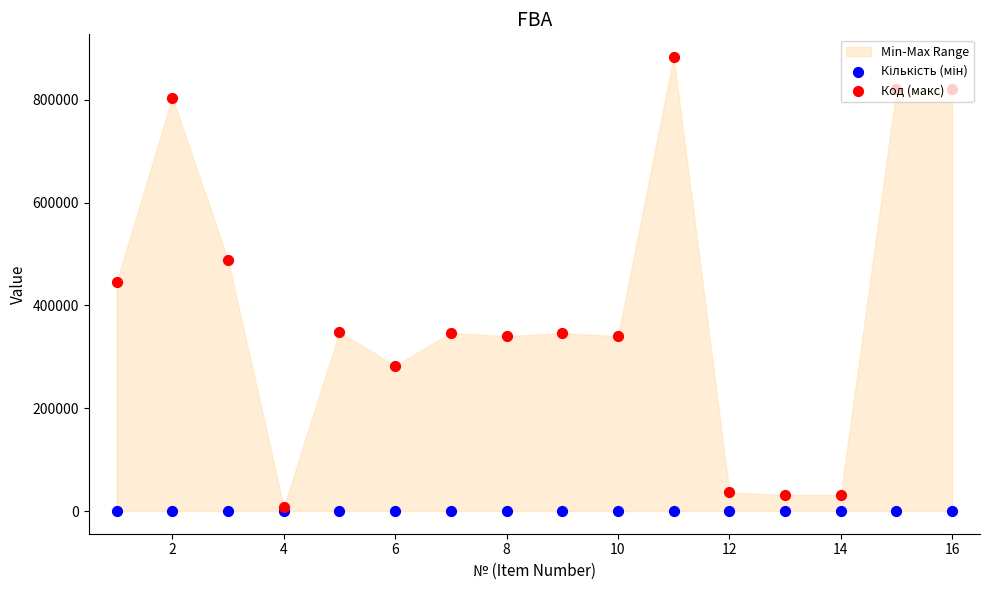

Is the value of Код (макс) at 16 greater than the value of Кількість (мін) at 13?

Yes